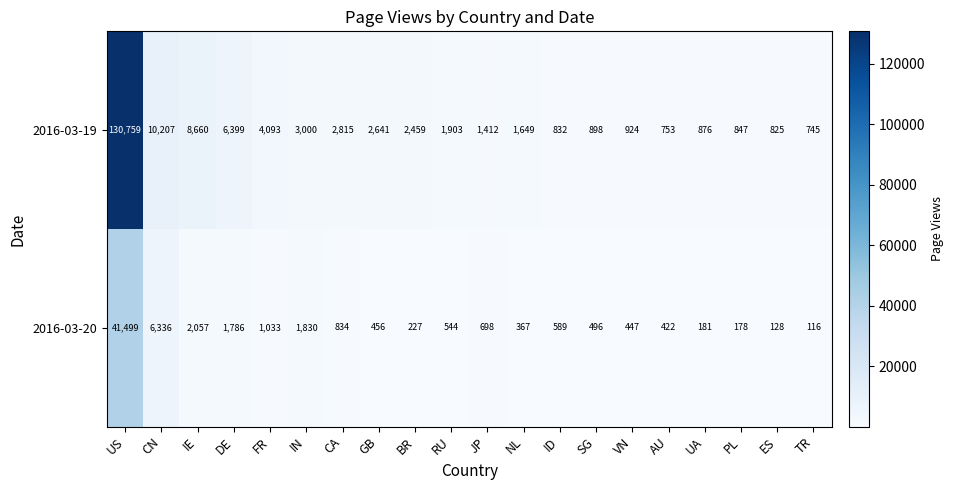

At which category does the chart reach its peak across all series?

US